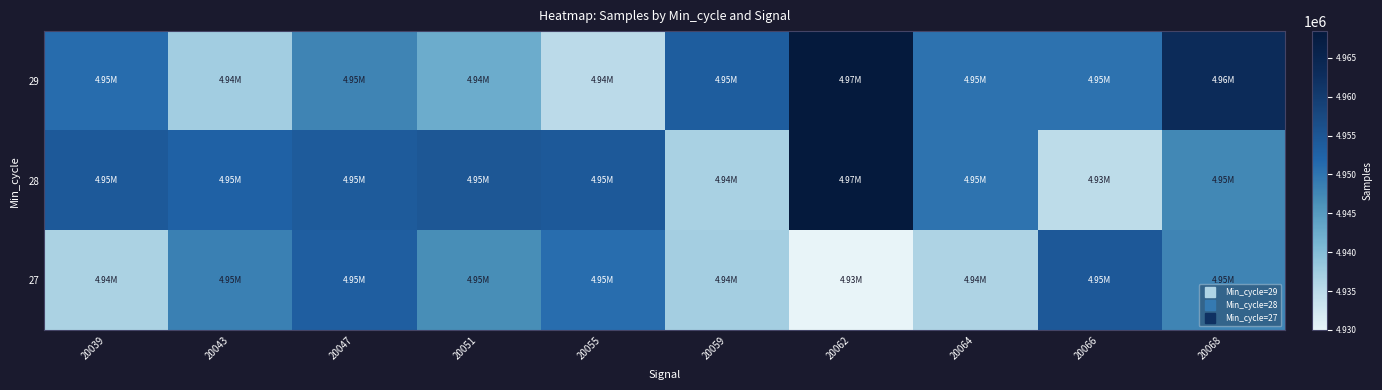

Which series has the widest spread of values?

28